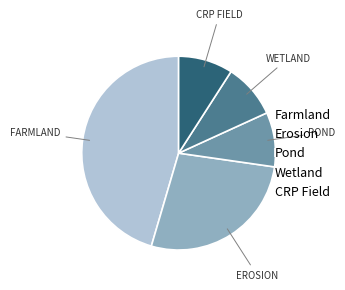

Which has a higher value, Farmland or CRP Field?

Farmland